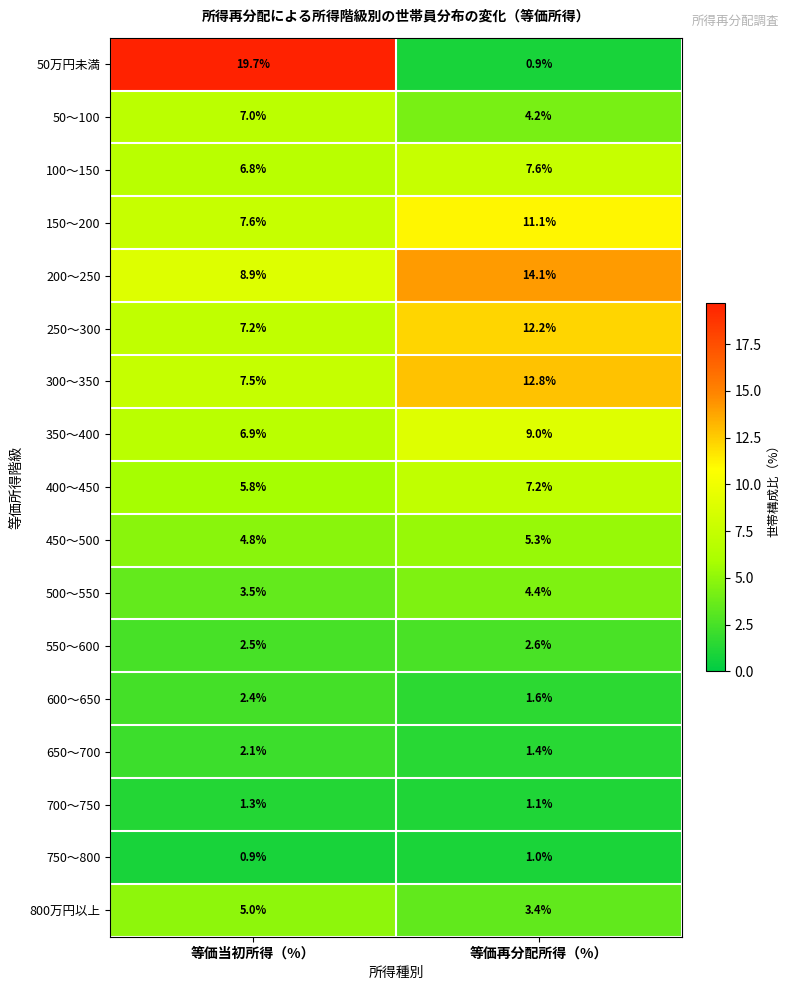

The value of 800万円以上 at 等価当初所得（%） is 1.5. True or false?

False